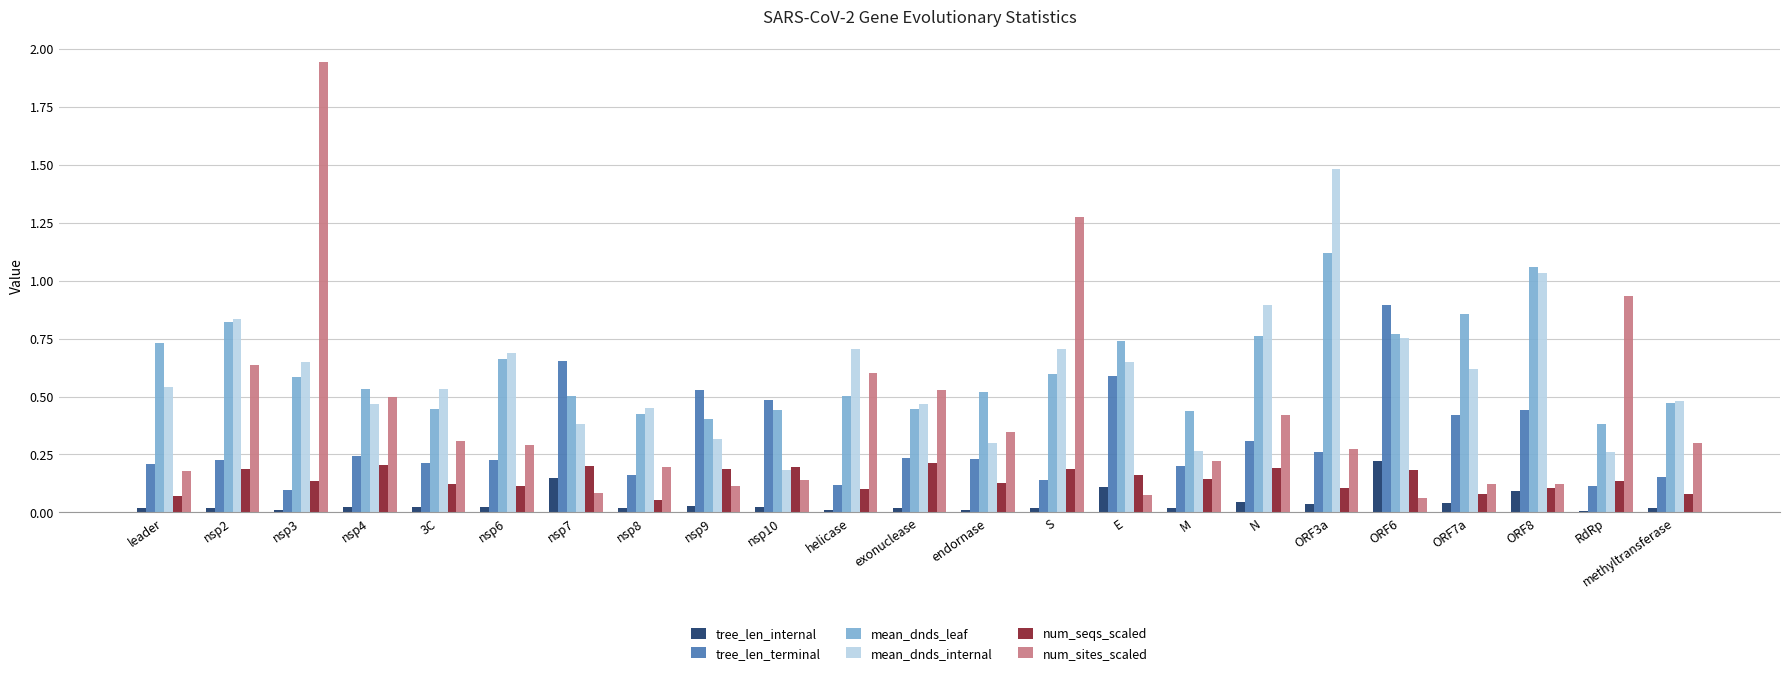

What is the sum of all num_seqs_scaled values?

3.3